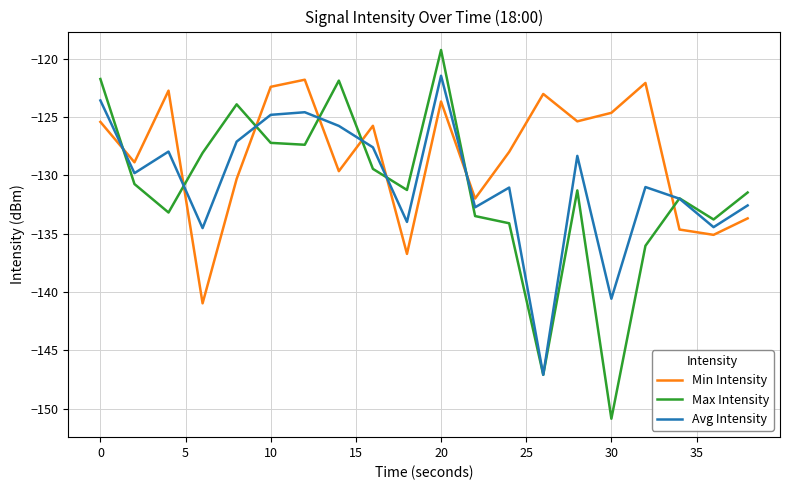

What is the minimum value for Min Intensity?

-141.0